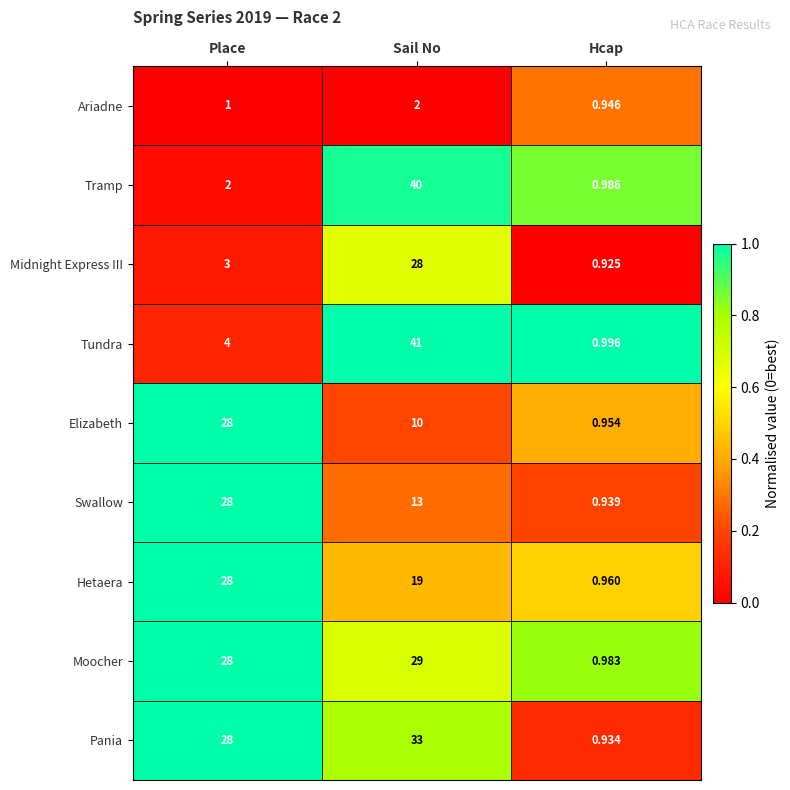

Between Place and Hcap, which series saw the biggest shift?

Pania